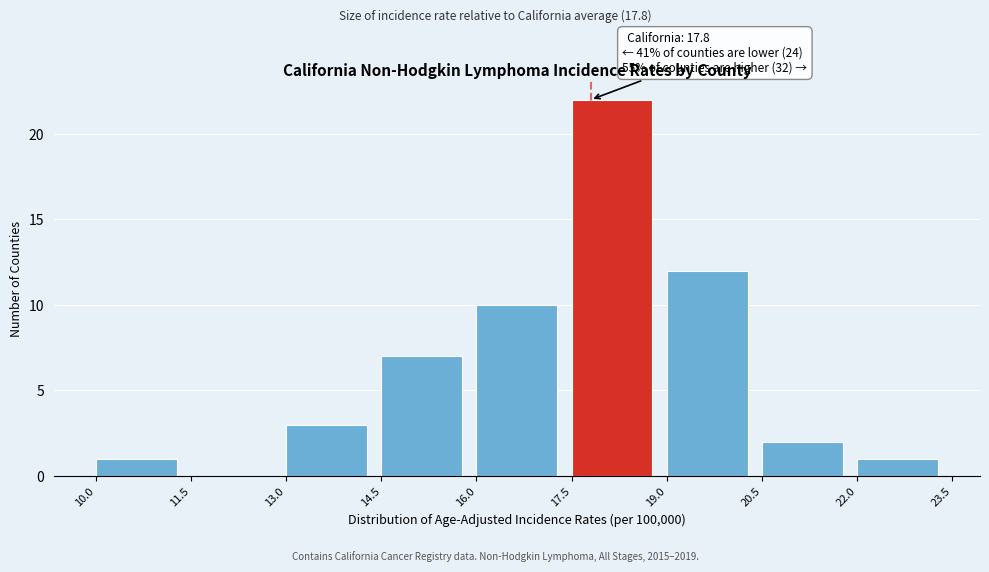

Over which range of the x-axis is the bar tallest?

17.5 to 19.0